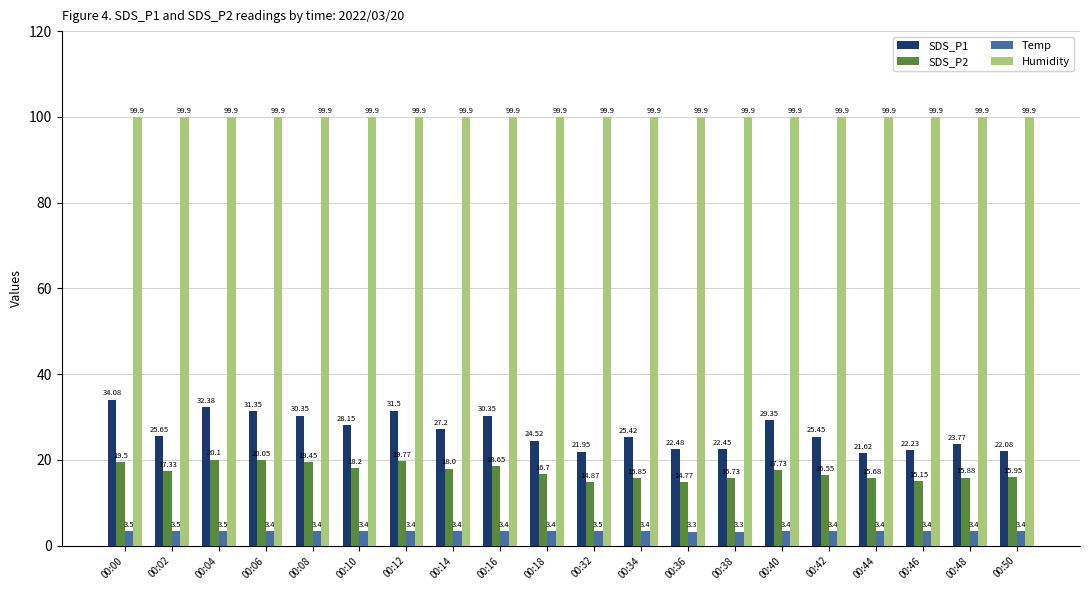

The value of SDS_P2 at 00:16 is 7.4. True or false?

False